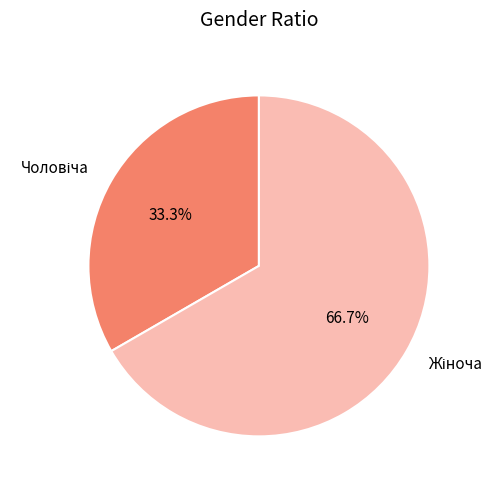

Is there a majority slice in this chart?

Yes